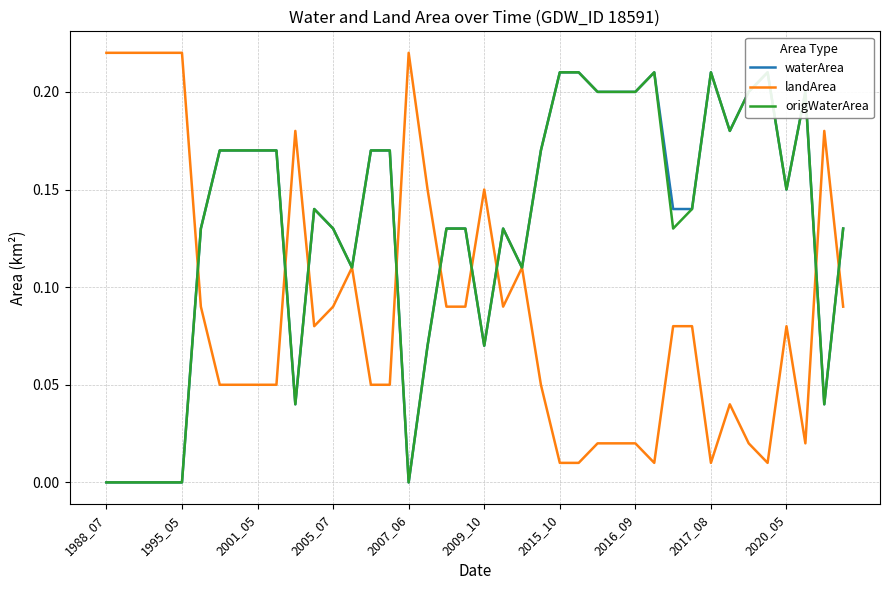

Reading left to right, extract all data points from this chart.

waterArea: 0.0	0.0	0.0	0.0	0.0	0.1	0.2	0.2	0.2	0.2	0.0	0.1	0.1	0.1	0.2	0.2	0.0	0.1	0.1	0.1	0.1	0.1	0.1	0.2	0.2	0.2	0.2	0.2	0.2	0.2	0.1	0.1	0.2	0.2	0.2	0.2	0.1	0.2	0.0	0.1
landArea: 0.2	0.2	0.2	0.2	0.2	0.1	0.1	0.1	0.1	0.1	0.2	0.1	0.1	0.1	0.1	0.1	0.2	0.1	0.1	0.1	0.1	0.1	0.1	0.1	0.0	0.0	0.0	0.0	0.0	0.0	0.1	0.1	0.0	0.0	0.0	0.0	0.1	0.0	0.2	0.1
origWaterArea: 0.0	0.0	0.0	0.0	0.0	0.1	0.2	0.2	0.2	0.2	0.0	0.1	0.1	0.1	0.2	0.2	0.0	0.1	0.1	0.1	0.1	0.1	0.1	0.2	0.2	0.2	0.2	0.2	0.2	0.2	0.1	0.1	0.2	0.2	0.2	0.2	0.1	0.2	0.0	0.1